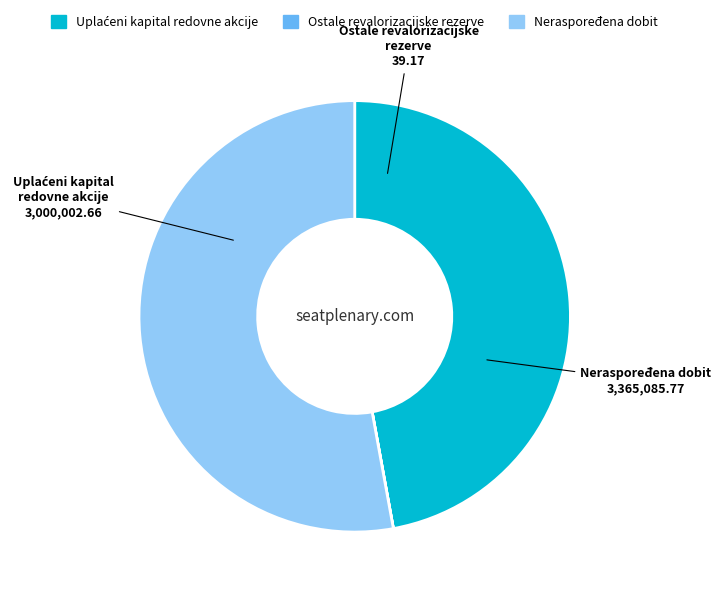

The Neraspoređena dobit slice represents 38% of the pie. True or false?

False